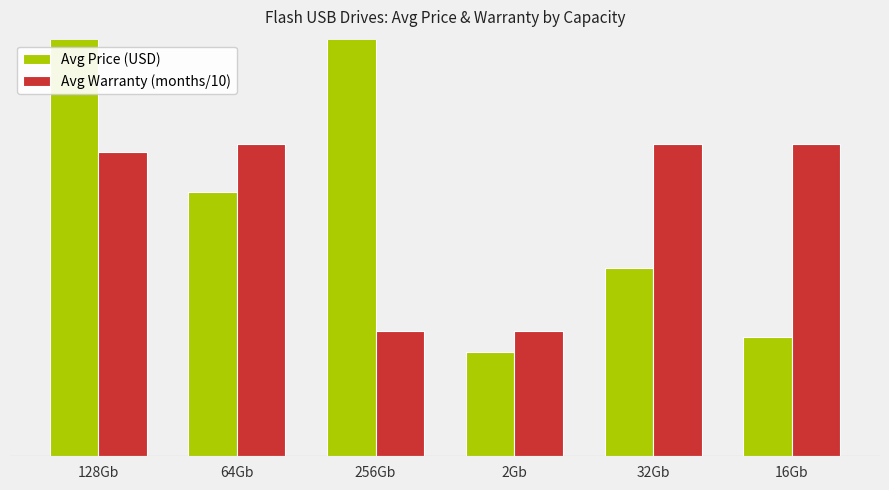

What is the difference between the highest and lowest values at 32Gb?

2.4